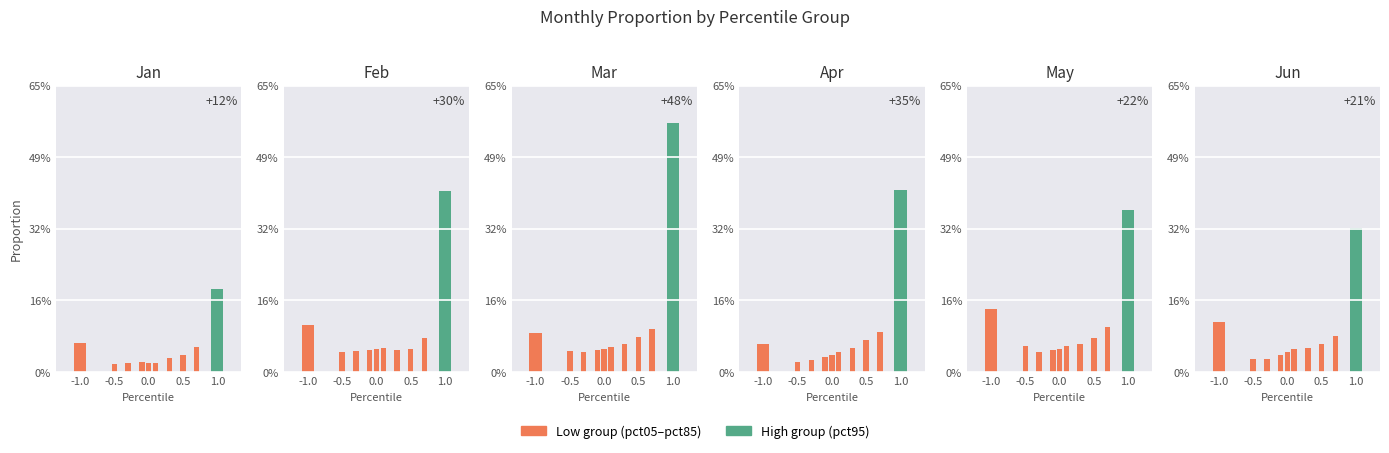

What is the value of the Feb bar at the 5th from the left?

0.1